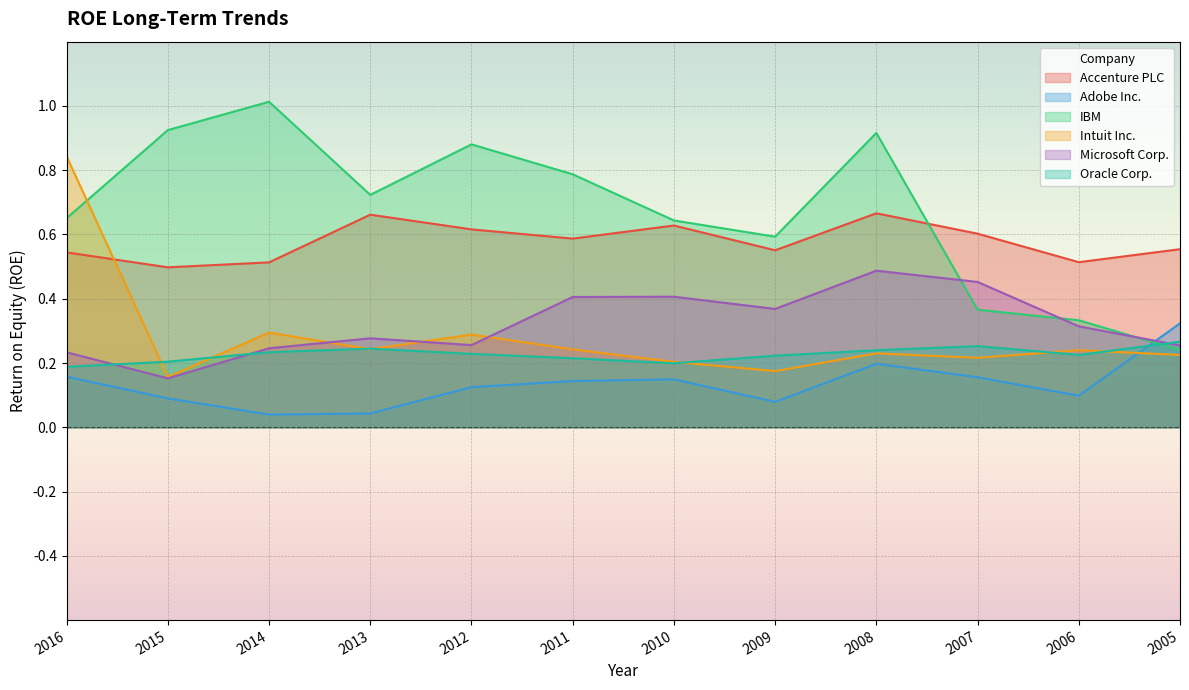

At 2012, list the series in order from smallest to largest.

Adobe Inc., Oracle Corp., Microsoft Corp., Intuit Inc., Accenture PLC, IBM